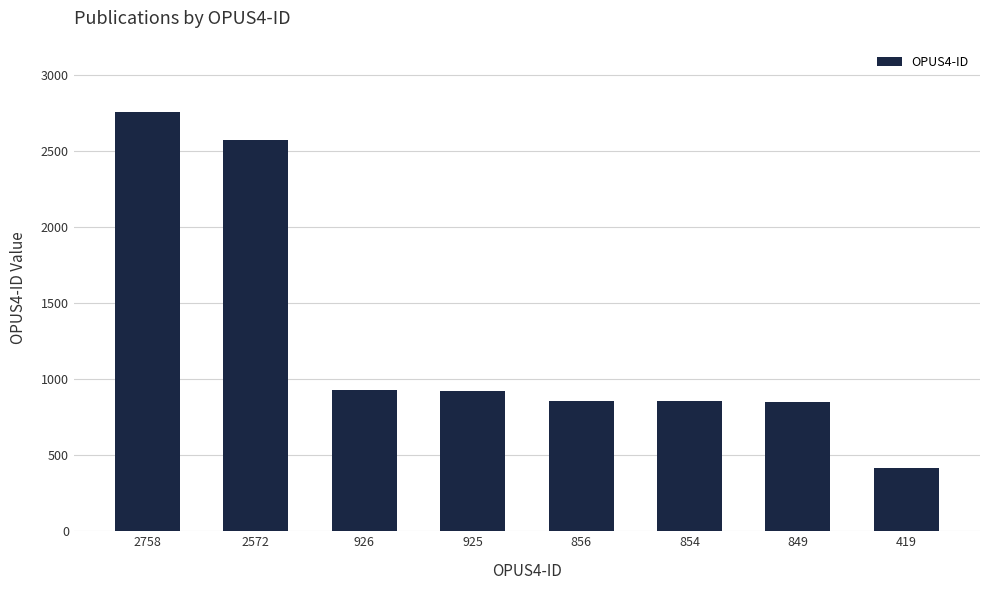

What is the average value?

1270